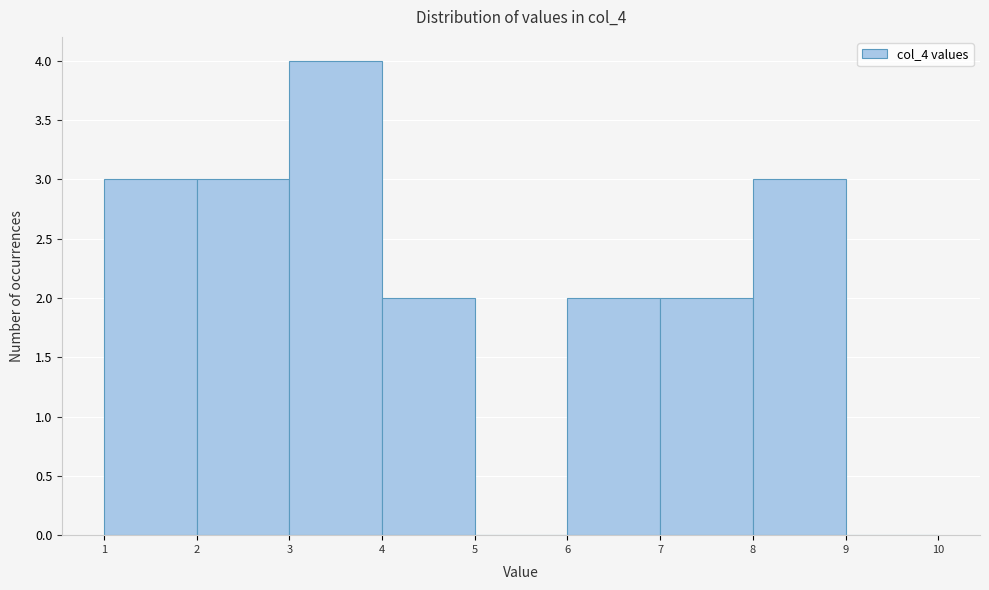

Reading left to right, list every bar in this chart as the range it spans on the x-axis followed by its height. The values are not printed on the chart, so give them approximately, as read against the axis.

1 to 2: 3
2 to 3: 3
3 to 4: 4
4 to 5: 2
5 to 6: 0
6 to 7: 2
7 to 8: 2
8 to 9: 3
9 to 10: 0